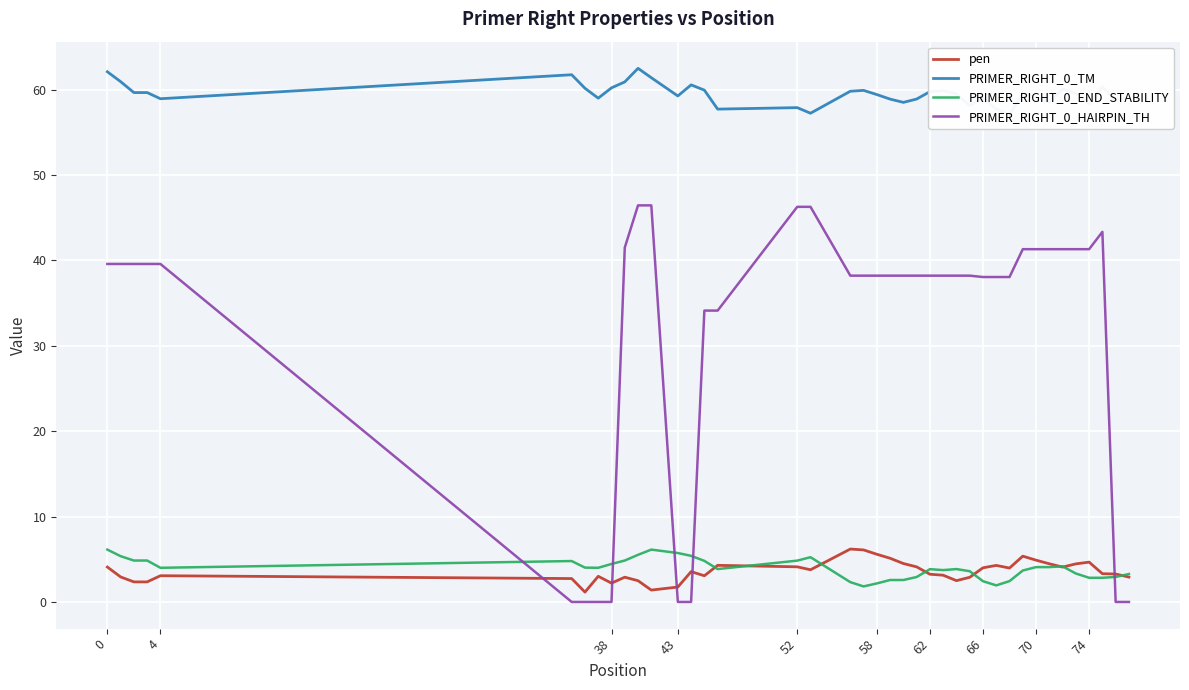

Is it true that PRIMER_RIGHT_0_END_STABILITY equals 2.9 at 43?

False